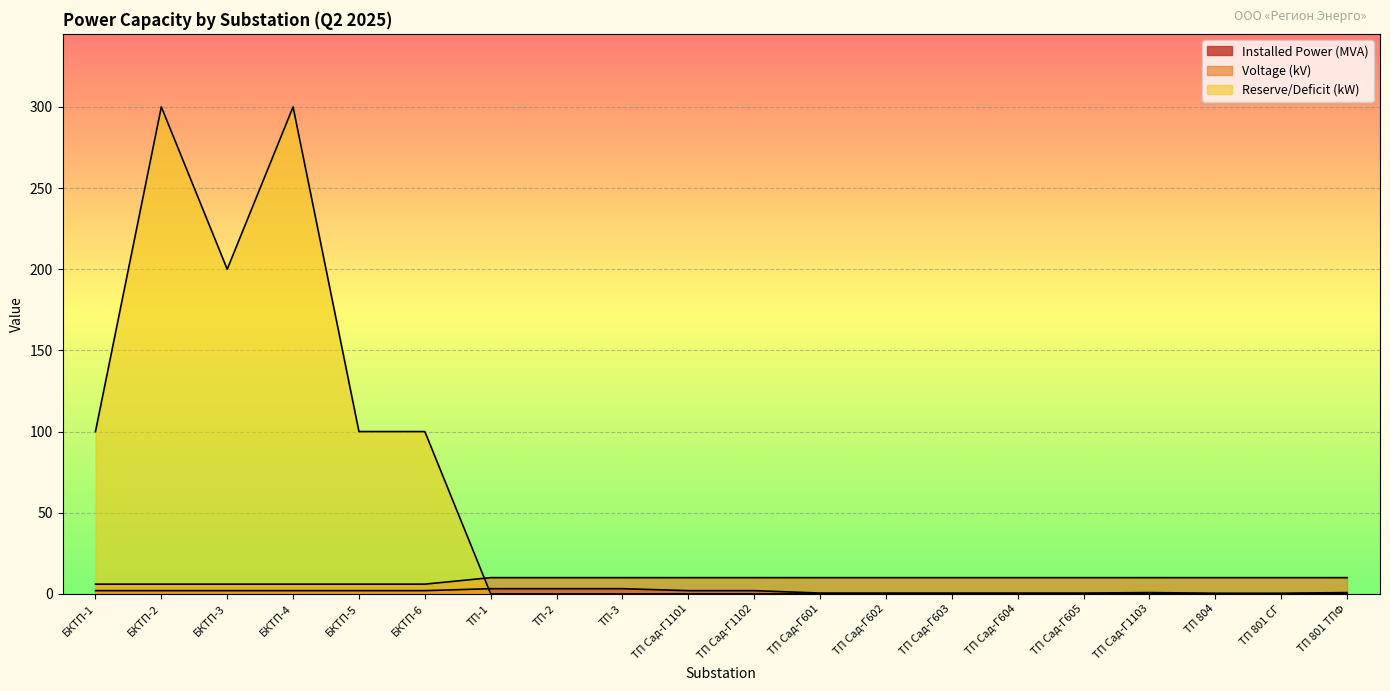

How many lines are shown in the chart?

3